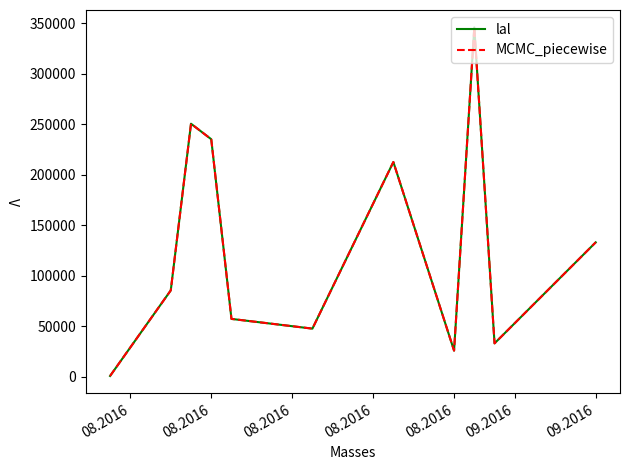

Does the chart have visible grid lines?

No